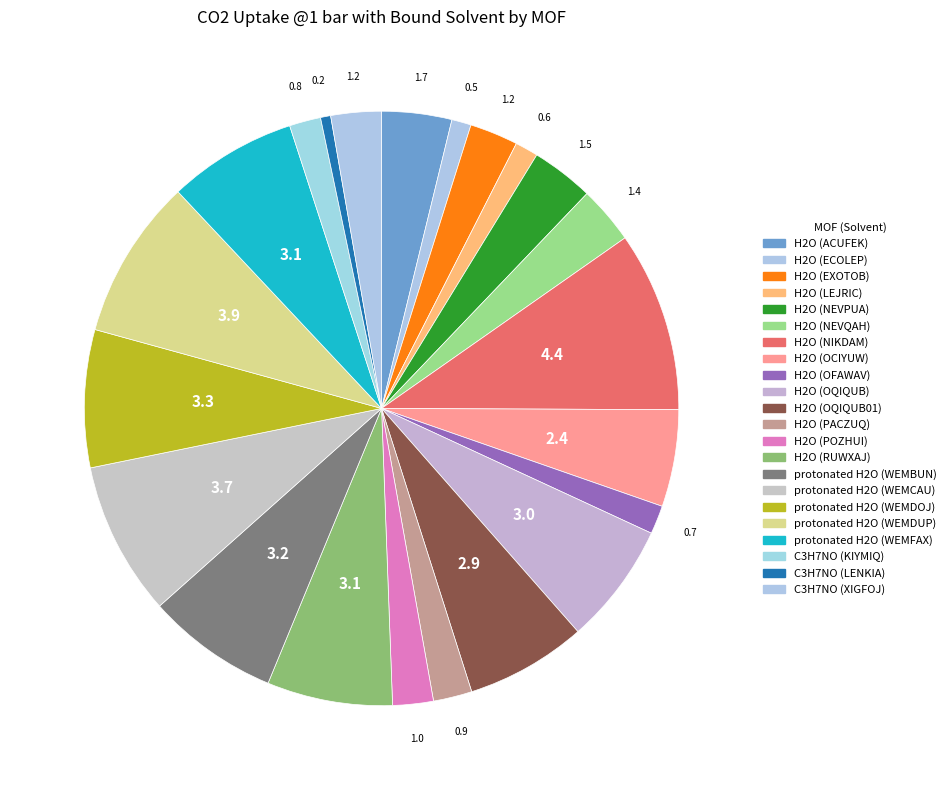

Between H2O (NEVPUA) and C3H7NO (LENKIA), which is larger?

H2O (NEVPUA)